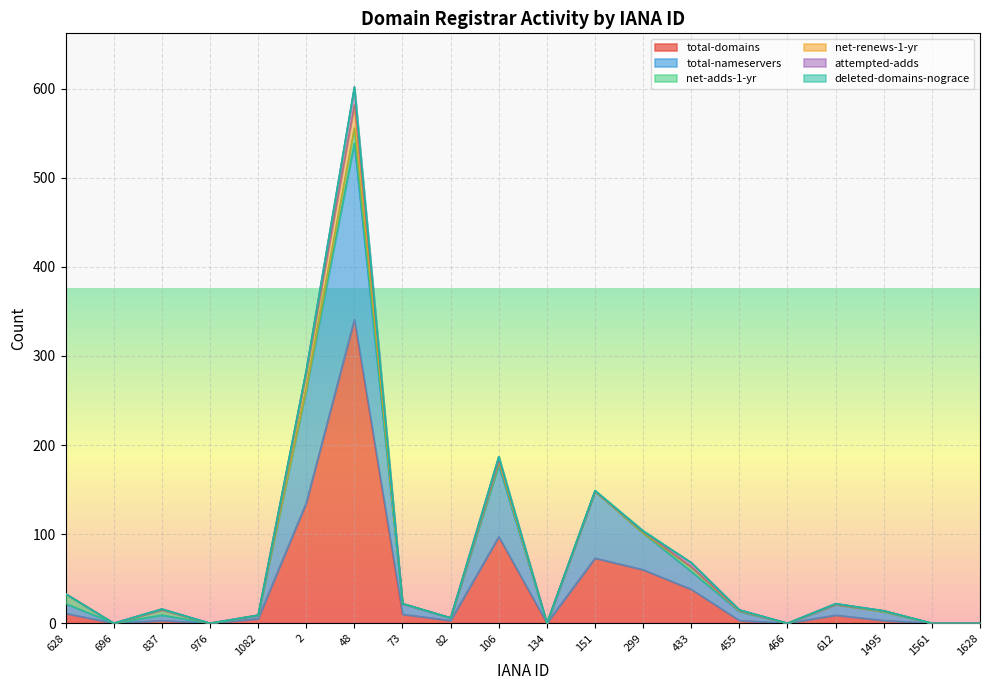

At how many categories does at least one series exceed 123?

2